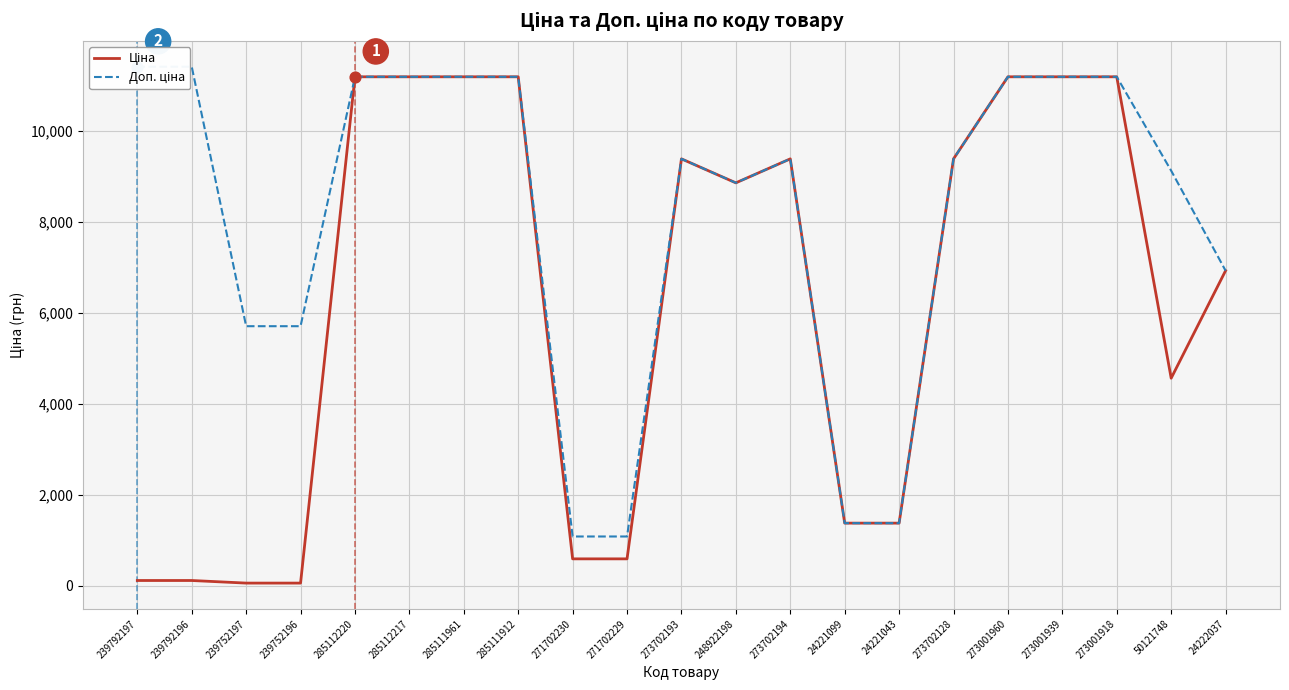

Which series has the widest spread of Y values?

Ціна